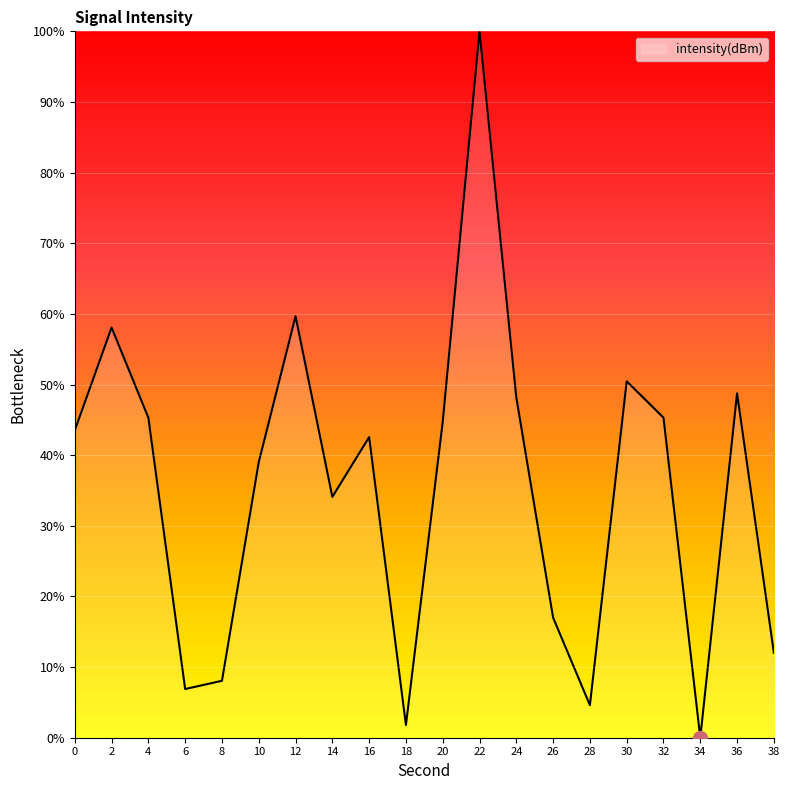

Which label corresponds to the largest value in the chart?

22